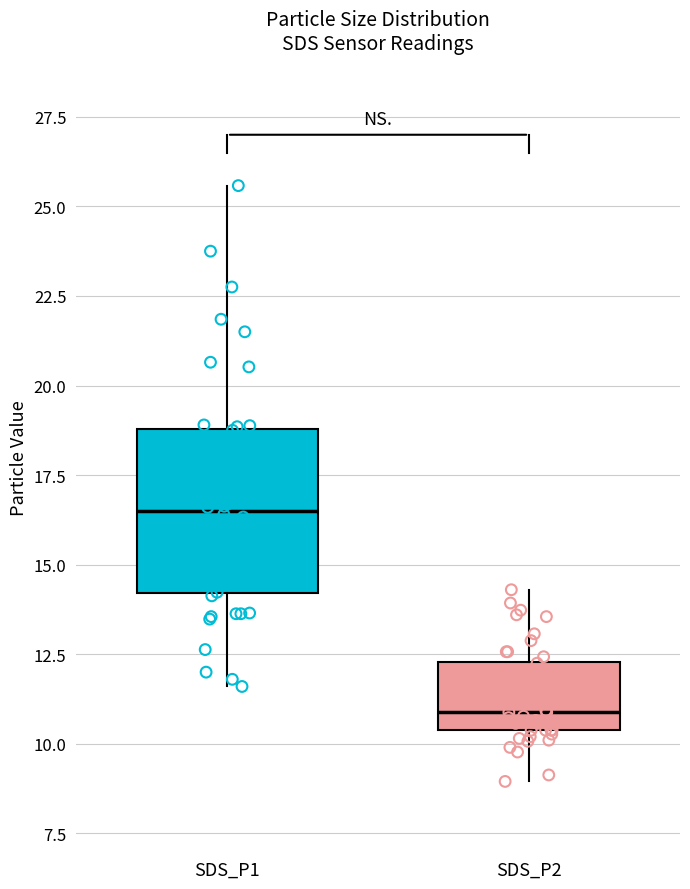

Comparing the boxes themselves (not the whiskers), which one is the tallest?

SDS_P1